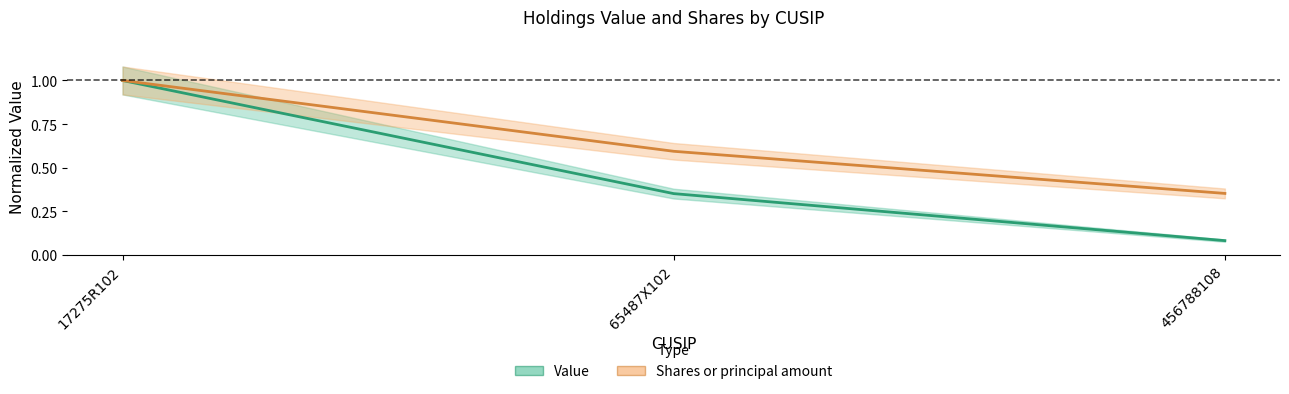

What is the spread (max minus min) of values at 456788108?

0.3